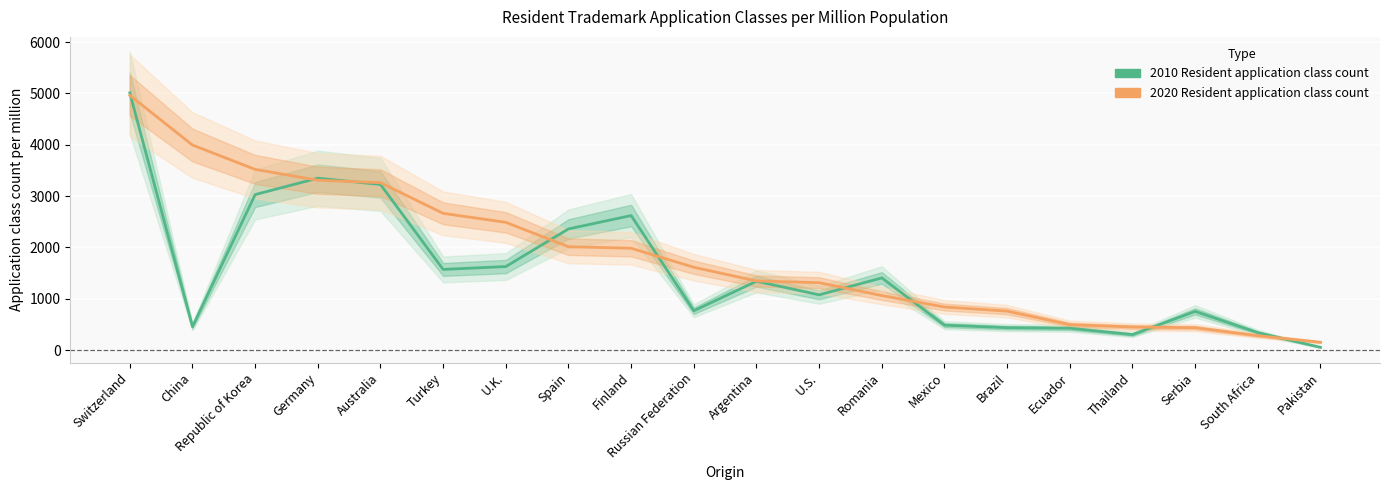

True or false: 2020 Resident application class count has a value of 4962 at Switzerland.

True